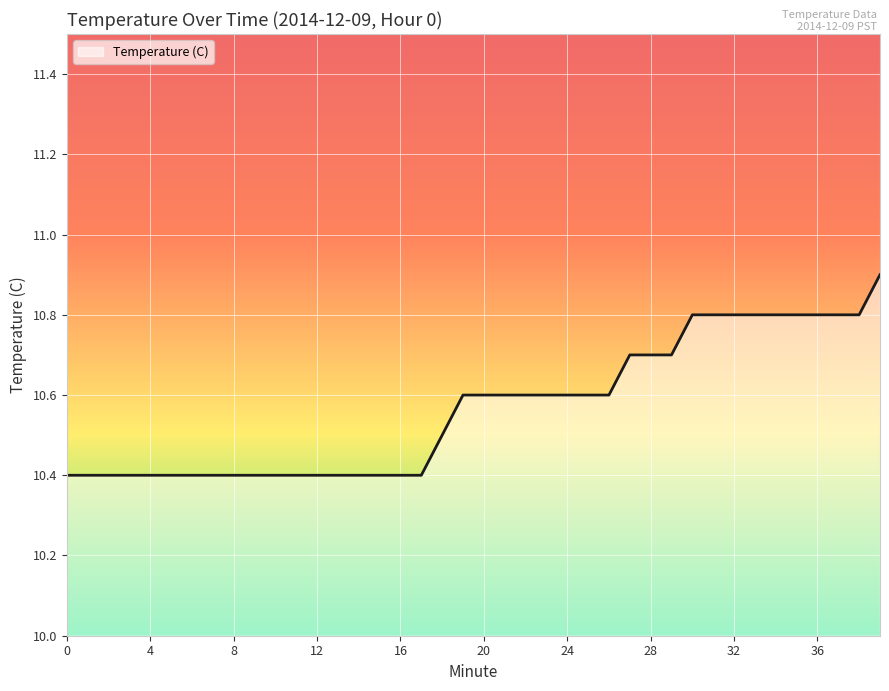

What is the minimum value shown in the chart?

10.4